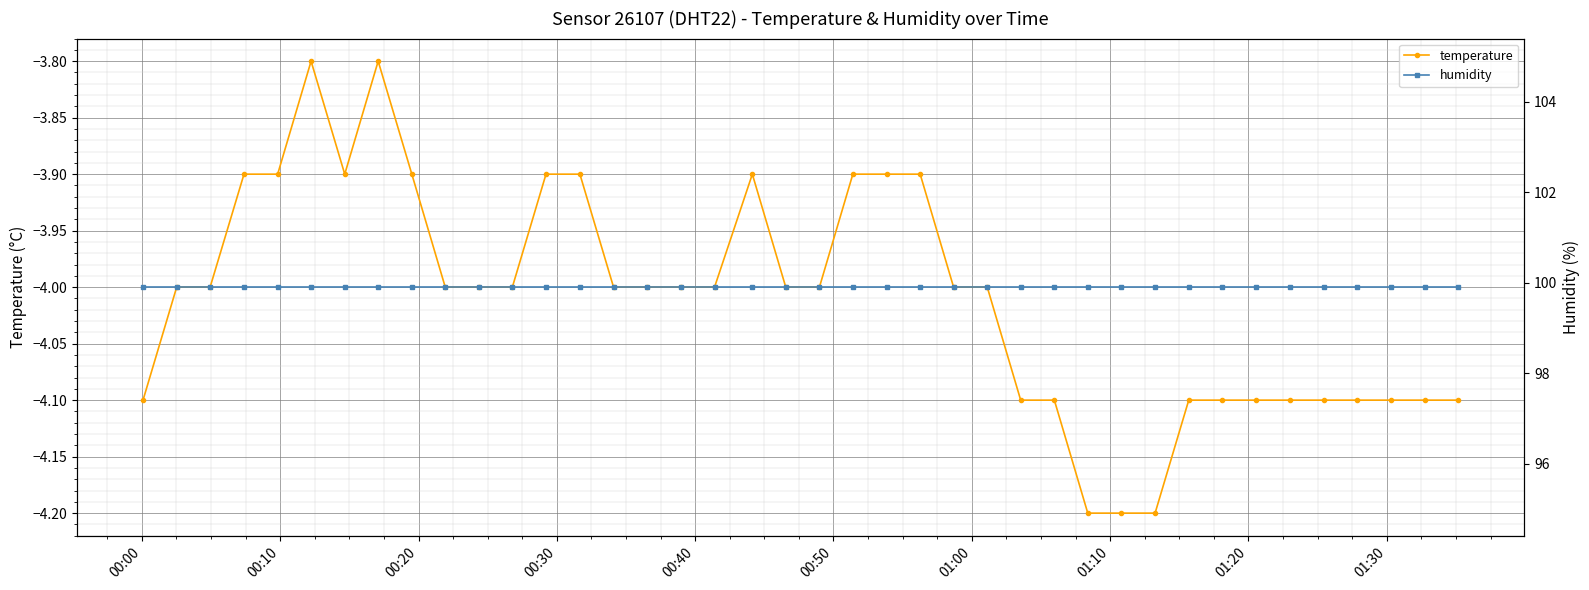

What is the value of the temperature point at the 10th from the left?

-4.0